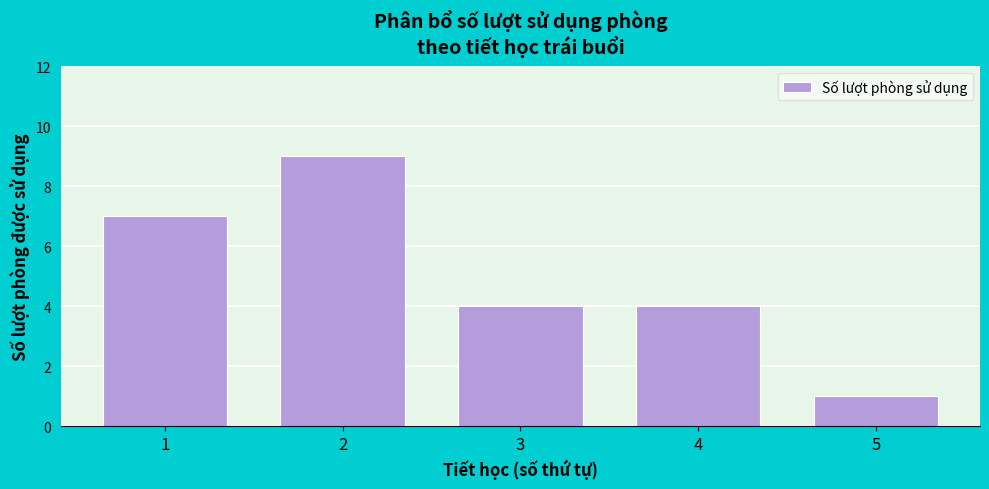

Reading left to right, list all the values displayed in this chart.

7	9	4	4	1